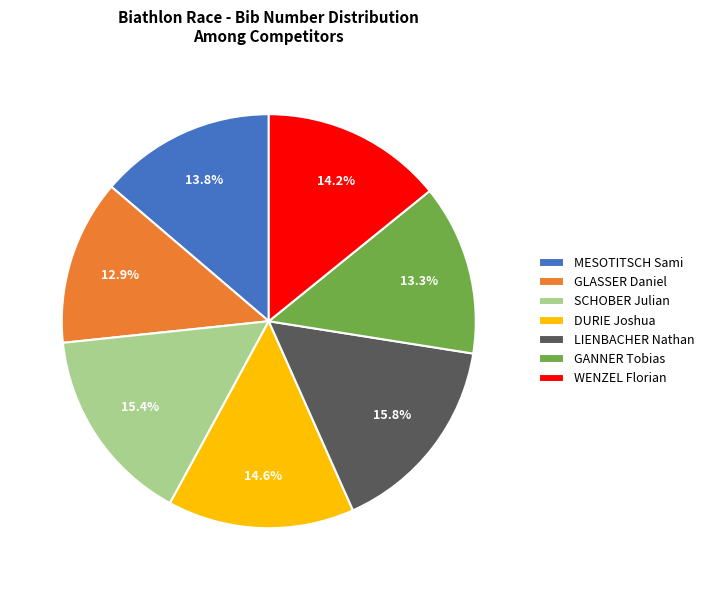

Combined, do LIENBACHER Nathan and GLASSER Daniel account for over 50%?

No